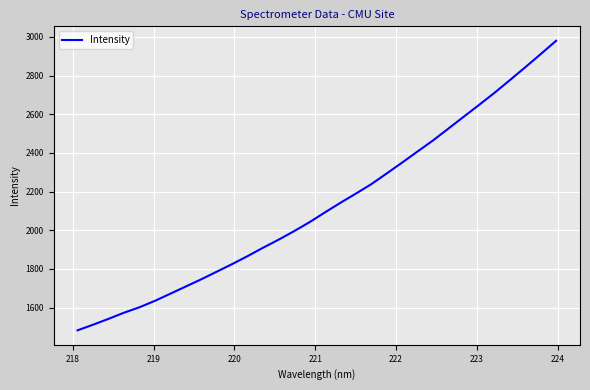

What is the difference between the second highest and minimum values?

1428.4